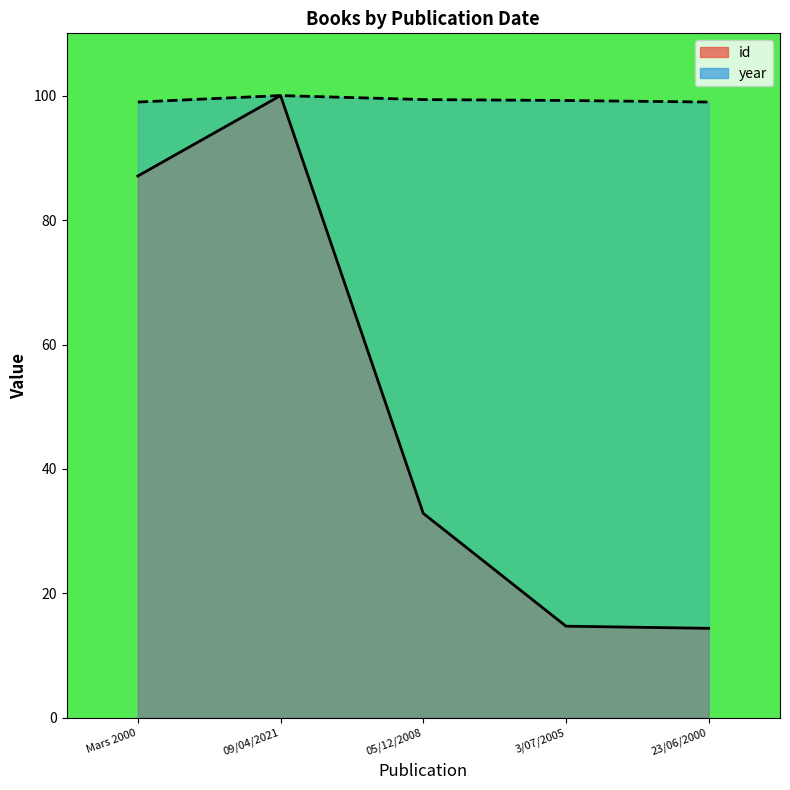

True or false: year and id cross at least once.

False